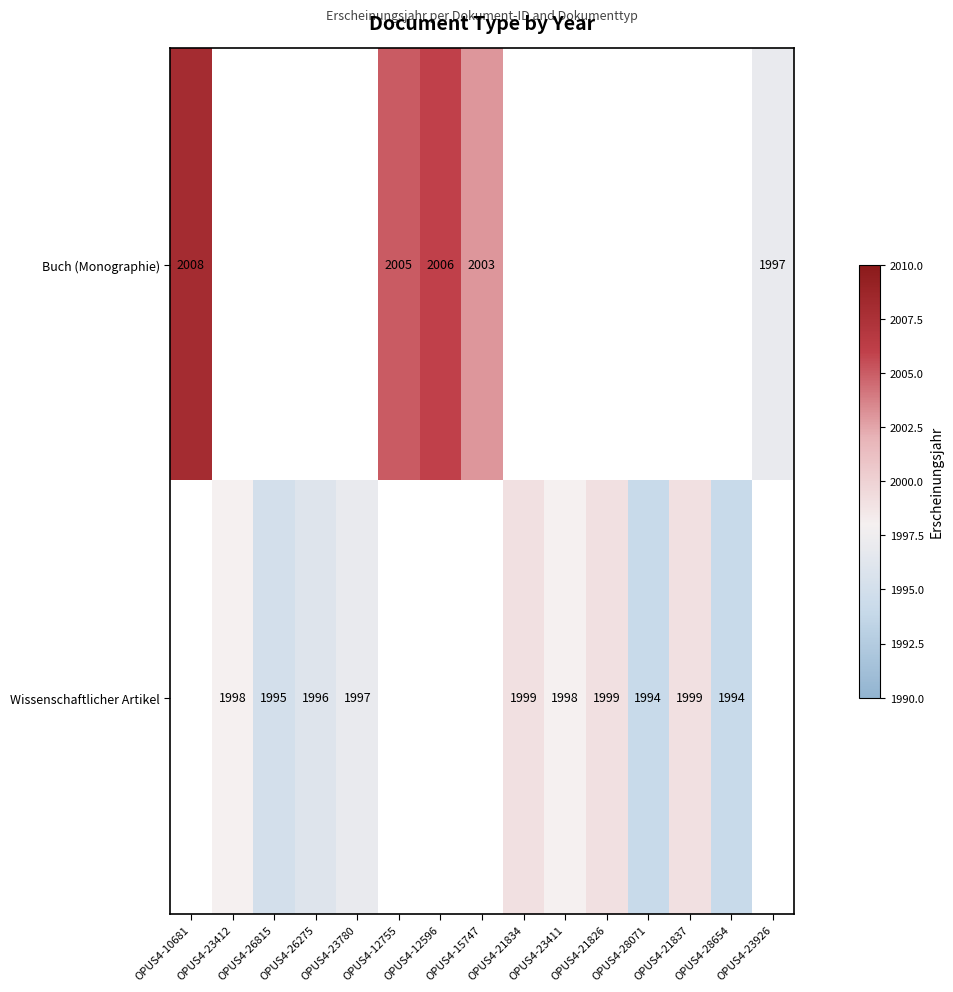

The value of Wissenschaftlicher Artikel at OPUS4-21837 is 488. True or false?

False